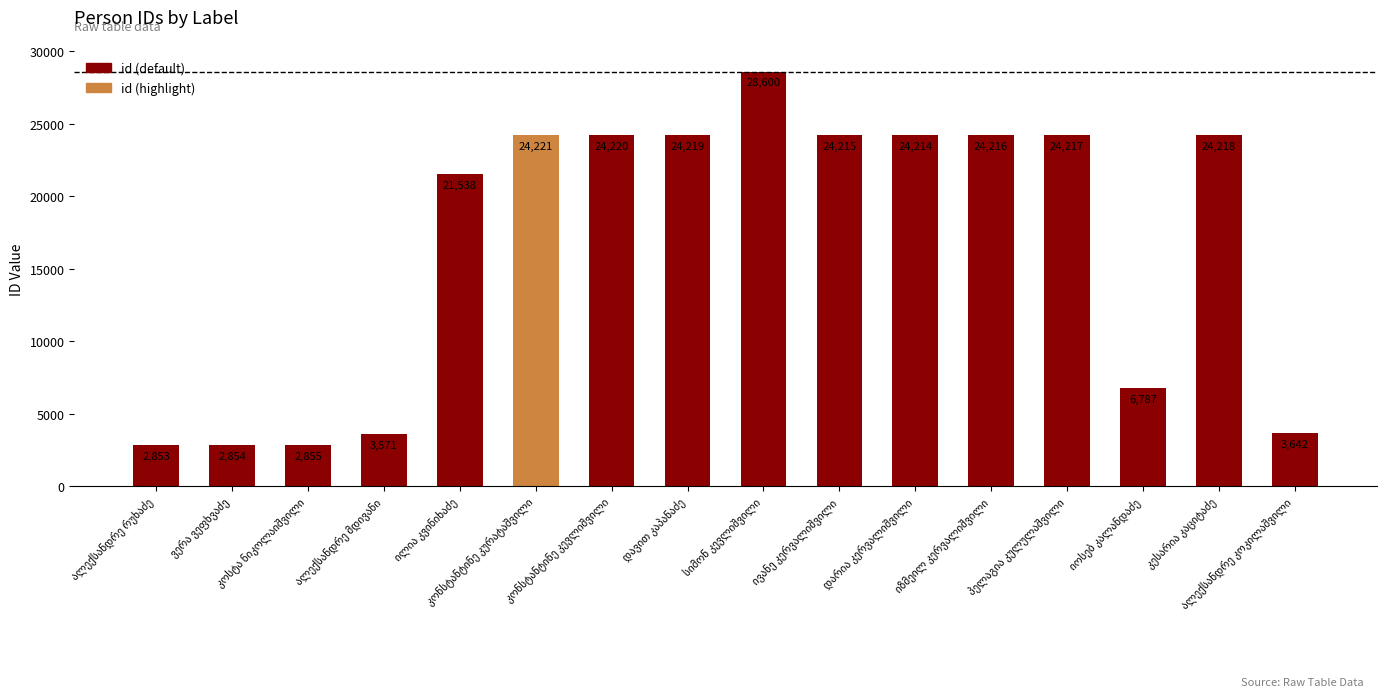

What is the maximum value shown in the chart?

28600